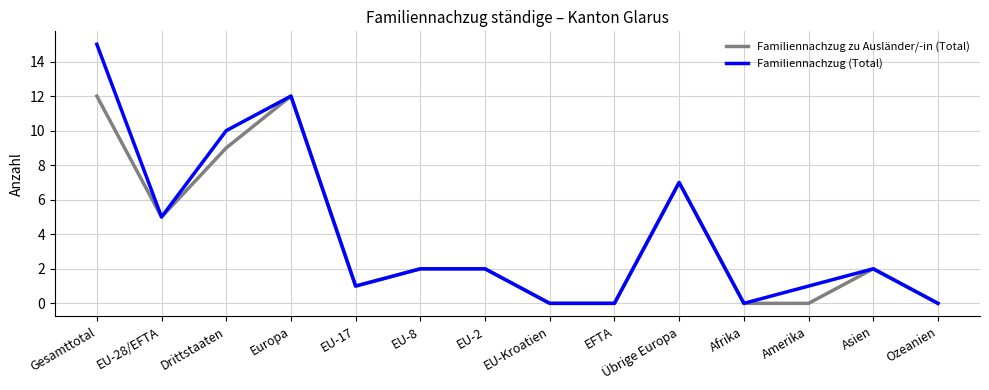

What is the average value of the Familiennachzug zu Ausländer/-in (Total) series?

4